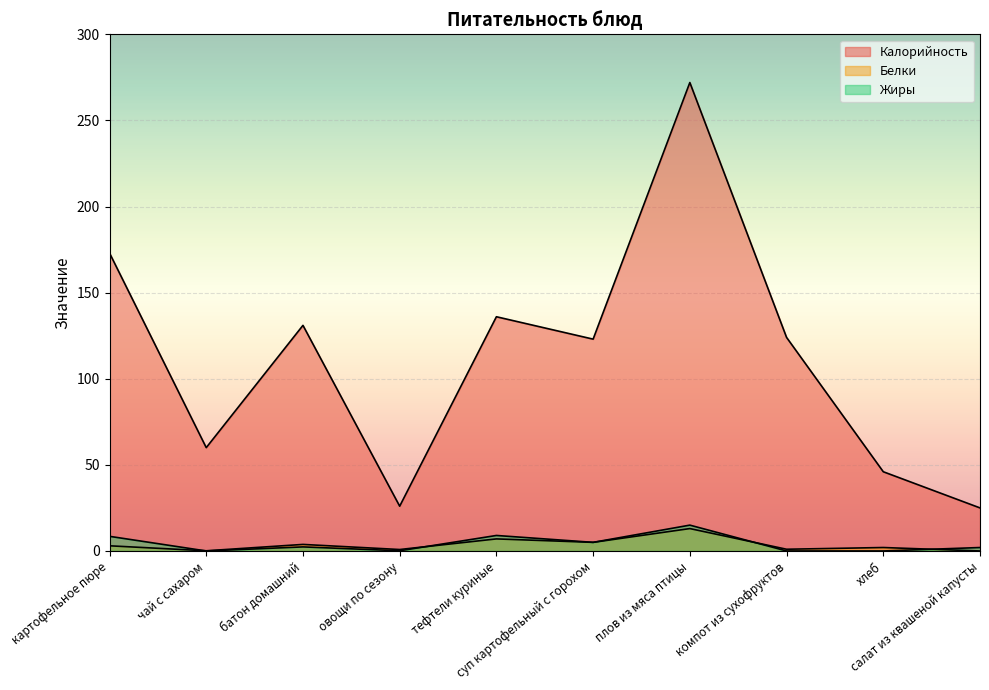

Reading left to right, extract all data points from this chart.

Калорийность: 173.0	60.0	131.0	26.0	136.0	123.0	272.0	124.0	46.0	25.0
Белки: 3.0	0.1	3.8	0.8	7.0	5.0	13.0	1.0	2.0	0.0
Жиры: 8.5	0.0	2.4	0.1	9.0	5.0	15.0	0.0	0.0	2.0